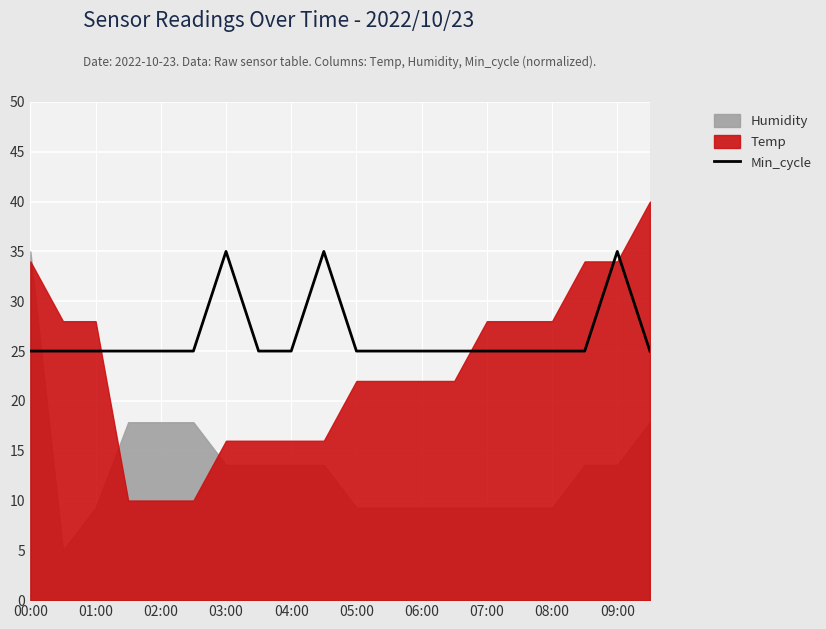

The Min_cycle series shows 9 at 07:00. True or false?

False